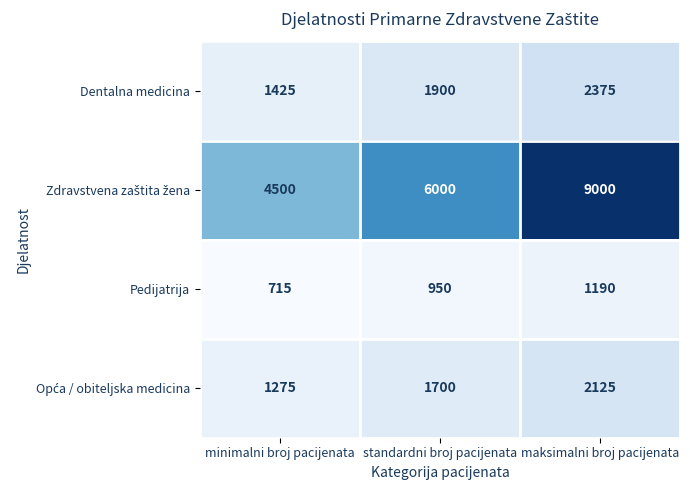

At how many categories does at least one series exceed 1039?

3